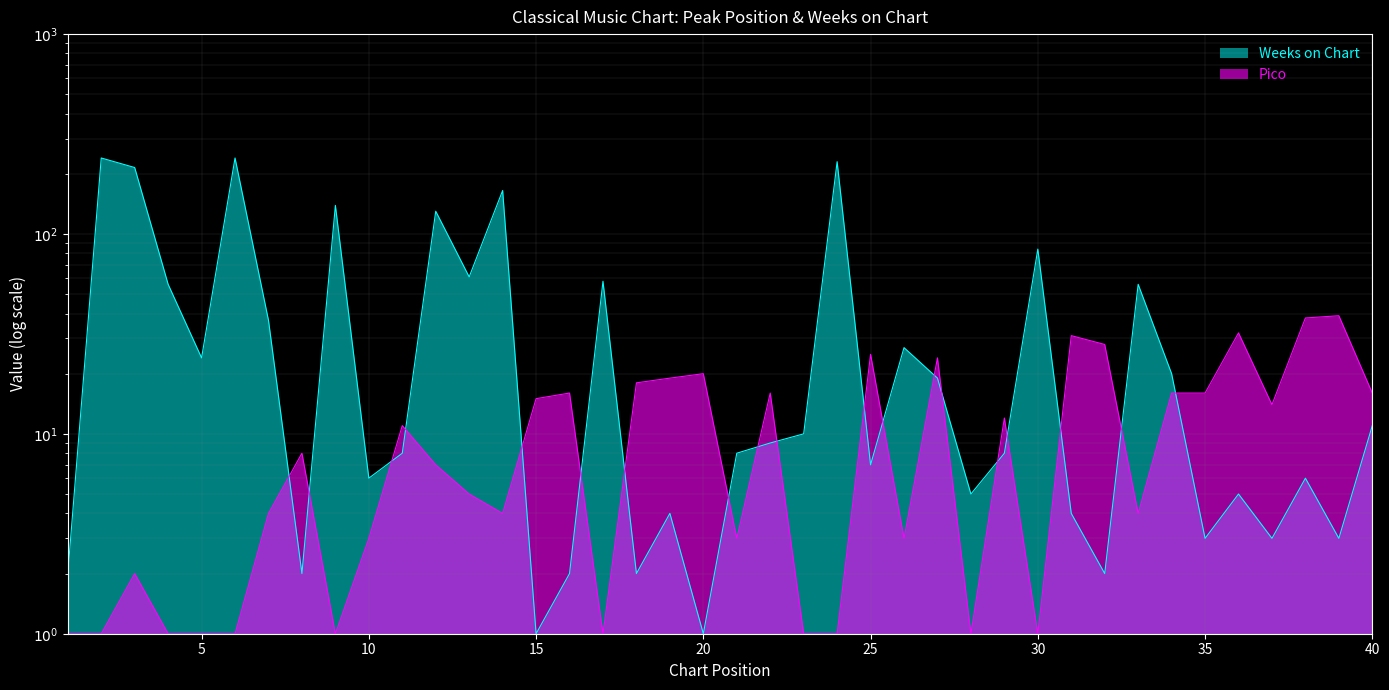

How many data points in Weeks on Chart are above 9?

19